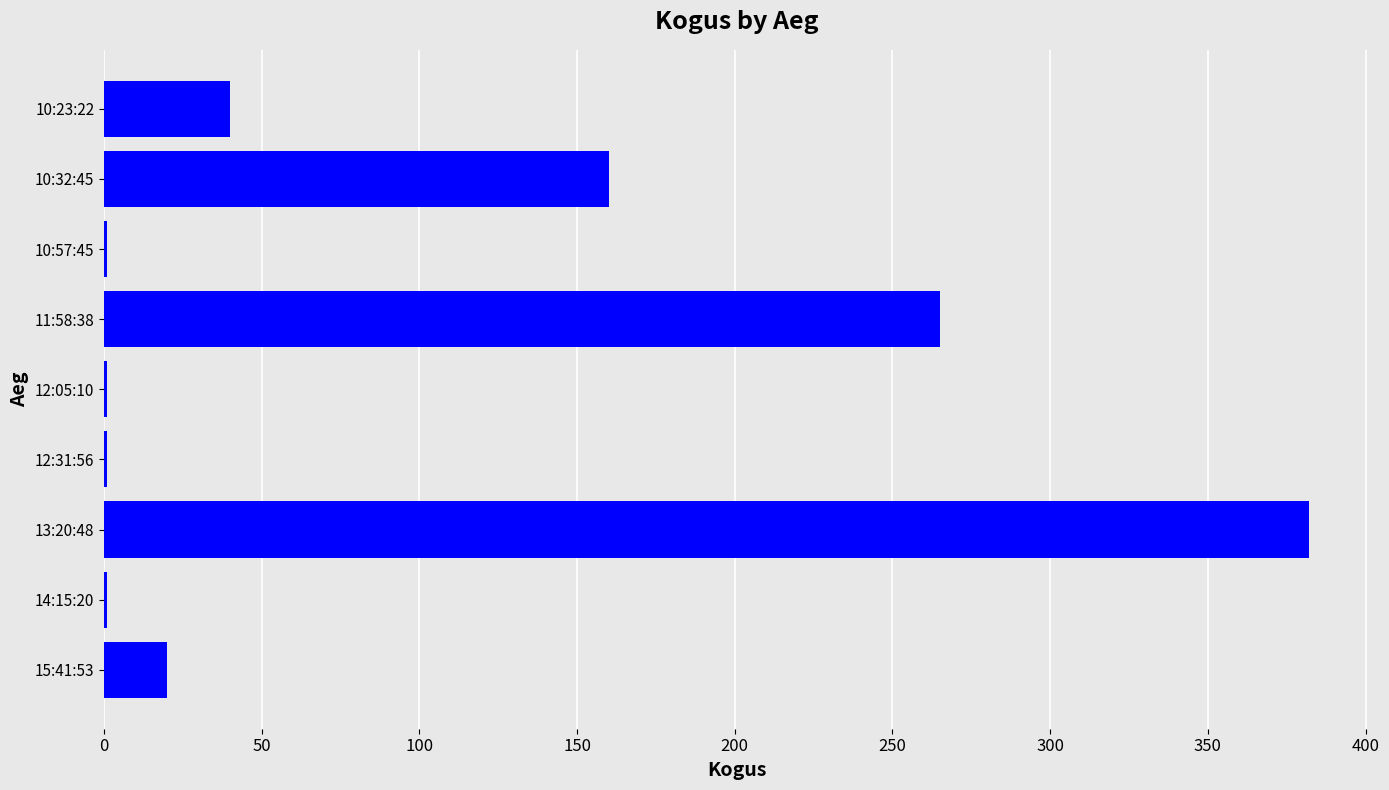

The value at 15:41:53 is 20. True or false?

True